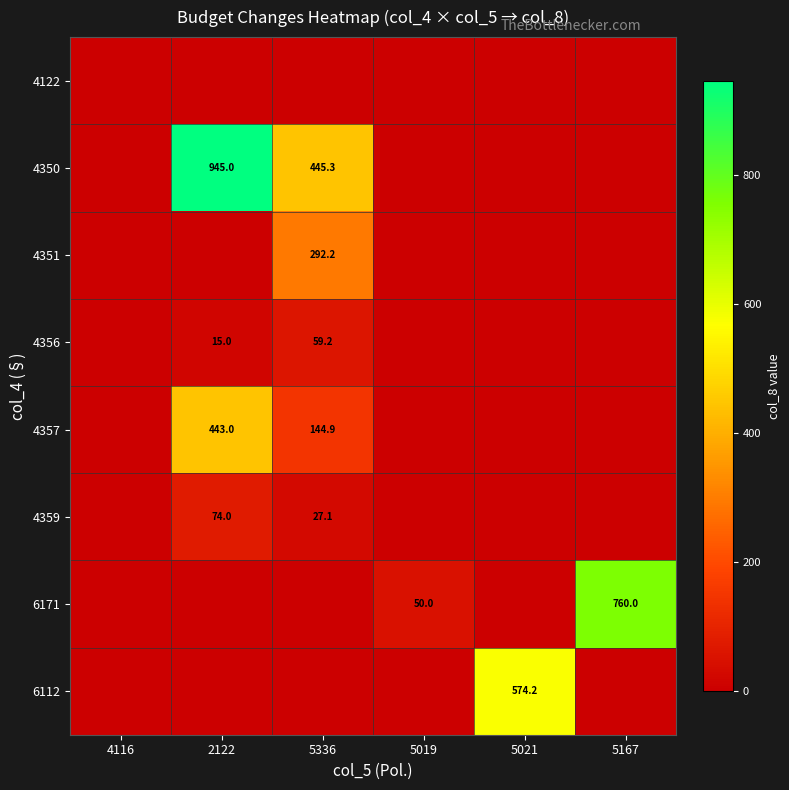

Count the number of categories in the chart.

6